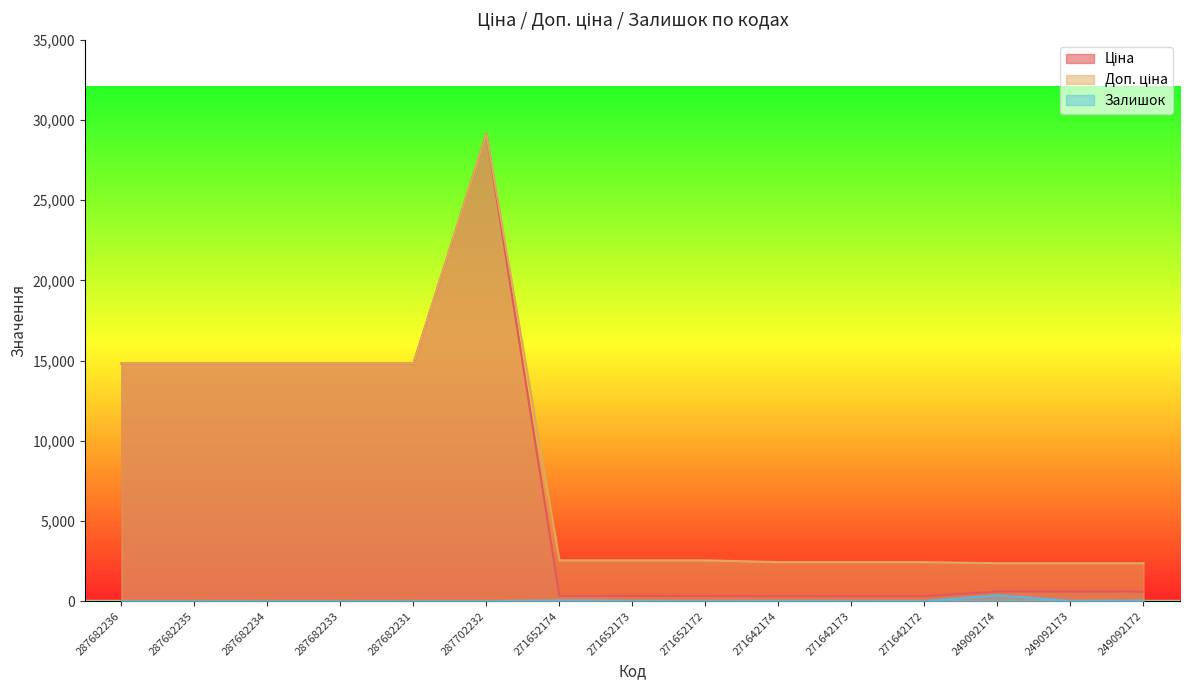

What is the sum of all Доп. ціна values?

125277.5